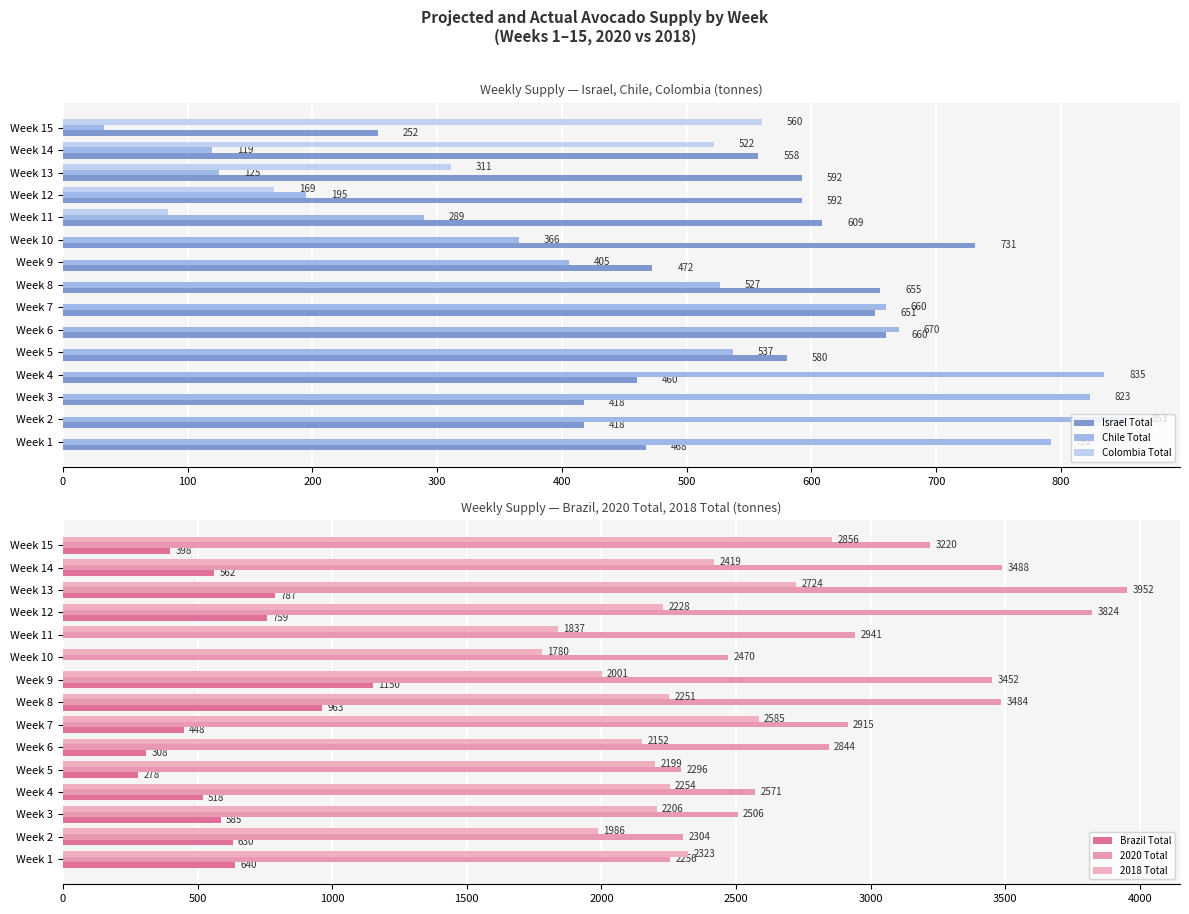

At how many categories does at least one series exceed 1573?

15